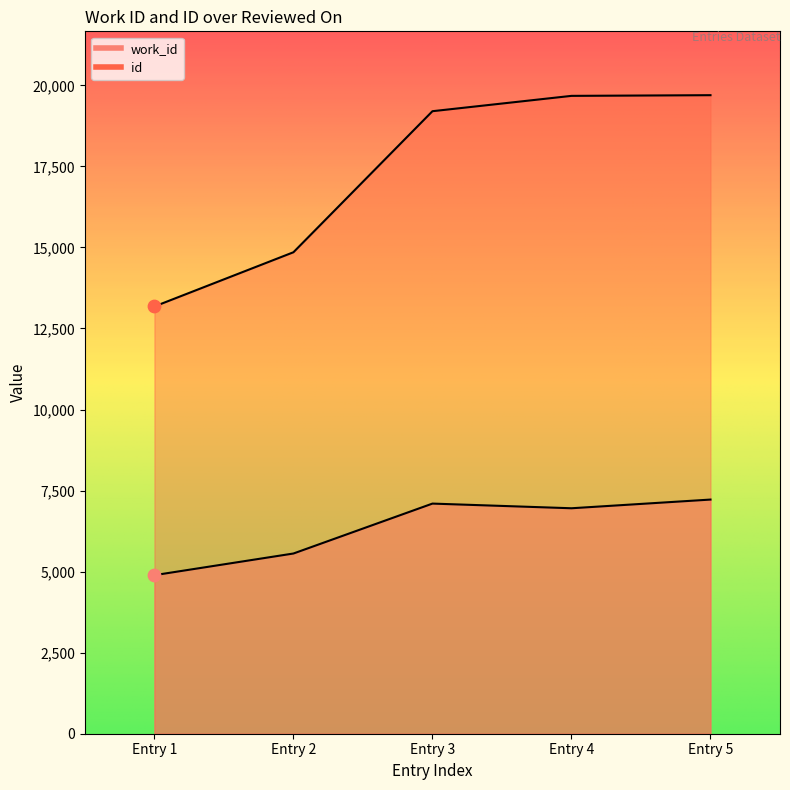

Which series reaches the minimum Y coordinate?

work_id